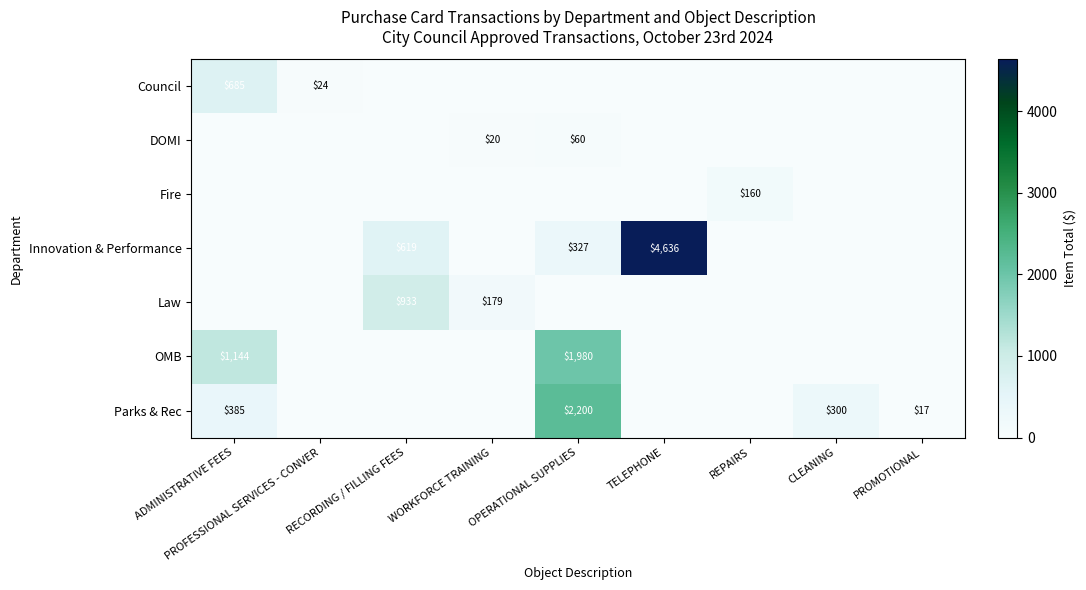

At how many categories does at least one series exceed 3490?

1